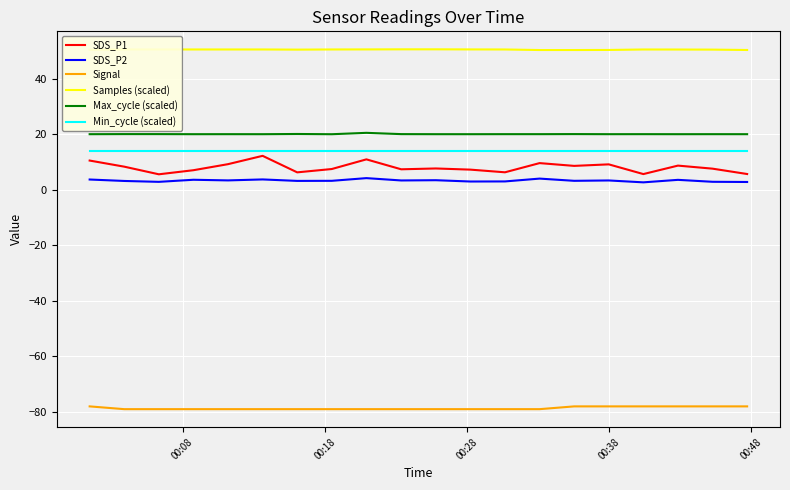

List the series in order of their peak value, highest first.

Samples (scaled), Max_cycle (scaled), Min_cycle (scaled), SDS_P1, SDS_P2, Signal